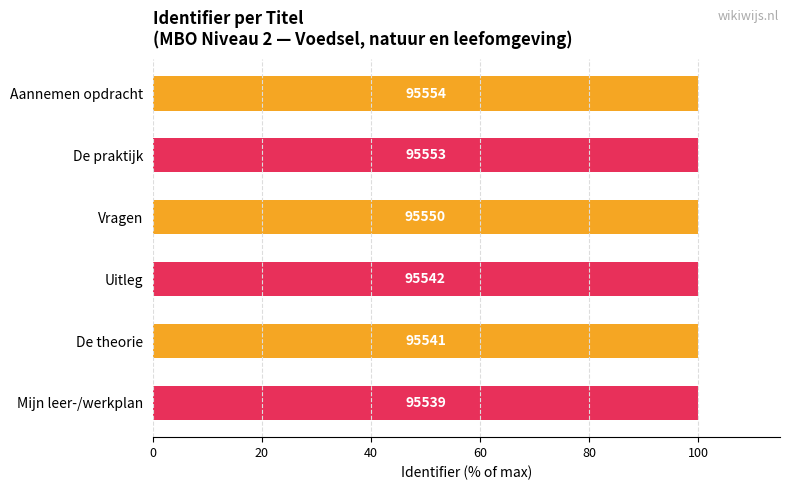

How many bars are there in total?

6